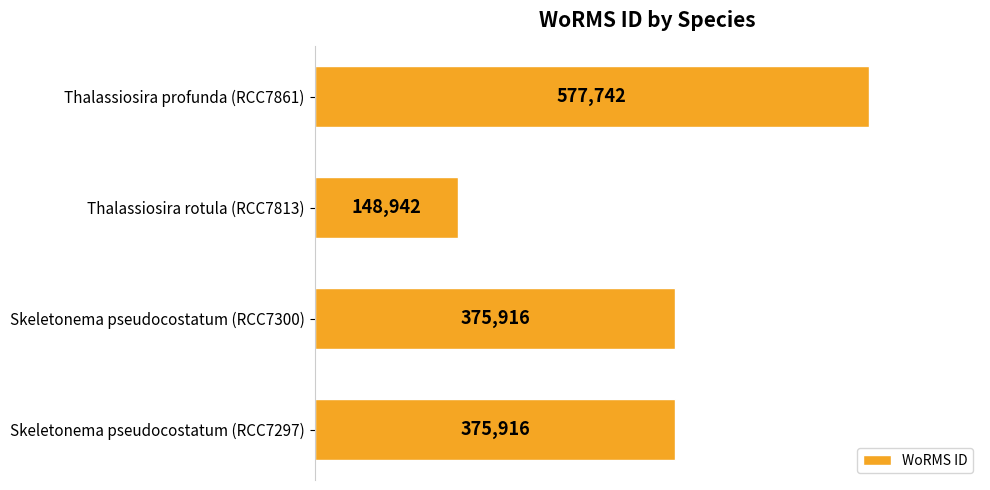

Is it true that the value at Skeletonema pseudocostatum (RCC7300) is 375916?

True